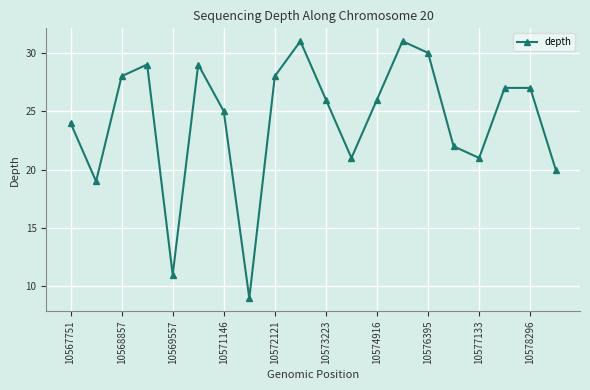

Reading right to left, extract all data points from this chart.

20	27	27	21	22	30	31	26	21	26	31	28	9	25	29	11	29	28	19	24